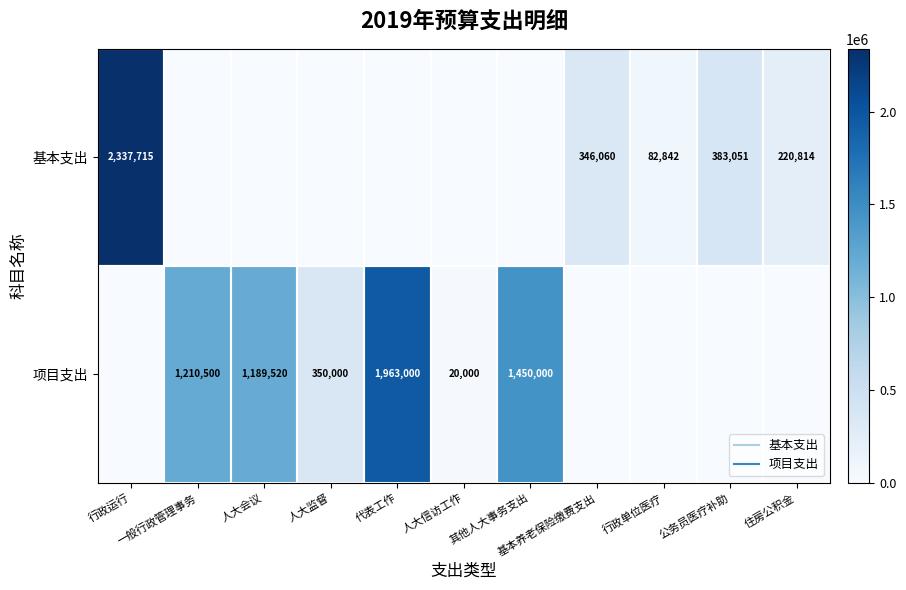

What is the highest value of the 基本支出 series?

2337714.7